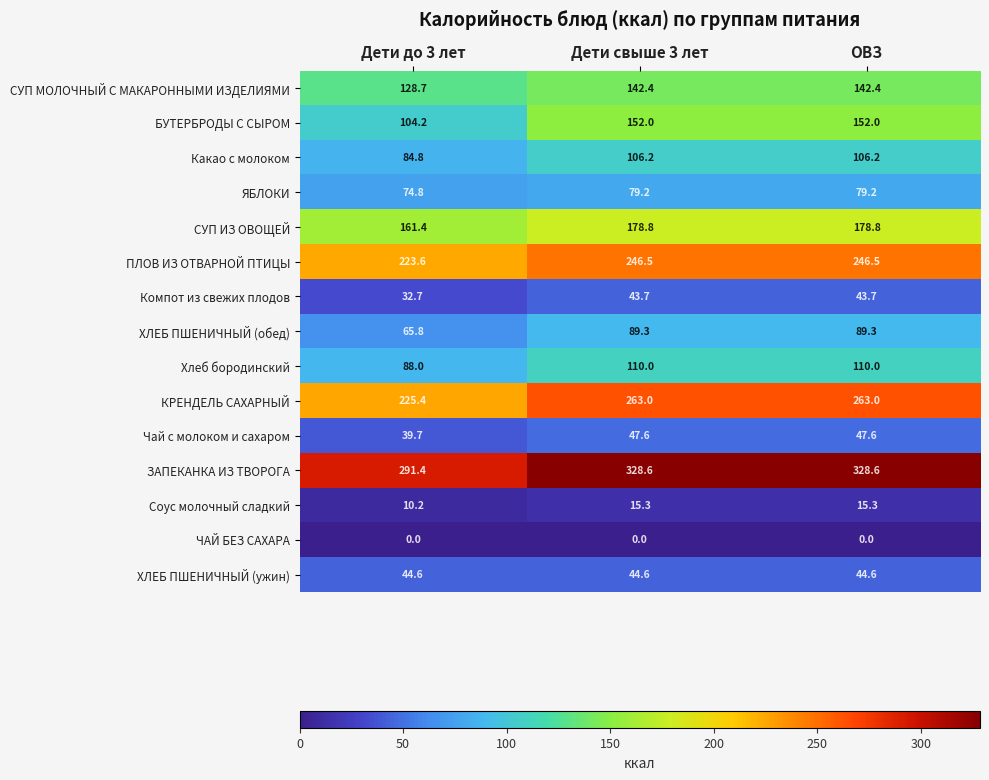

What is the sum of the СУП МОЛОЧНЫЙ С МАКАРОННЫМИ ИЗДЕЛИЯМИ values at Дети до 3 лет and Дети свыше 3 лет?

271.1